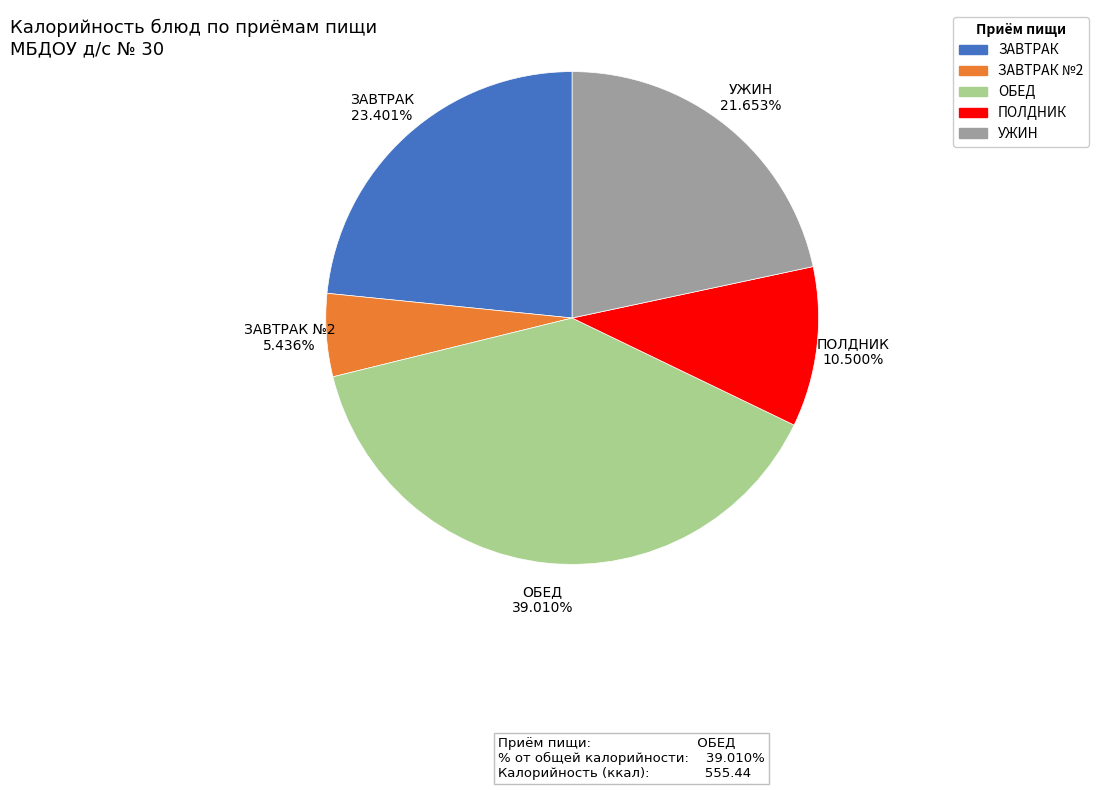

Rank the categories by value from highest to lowest.

ОБЕД, ЗАВТРАК, УЖИН, ПОЛДНИК, ЗАВТРАК №2